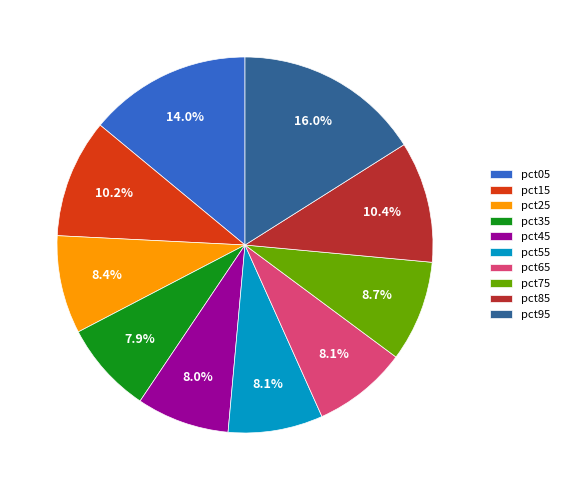

What percentage is the pct25 slice, to the nearest percent?

8%